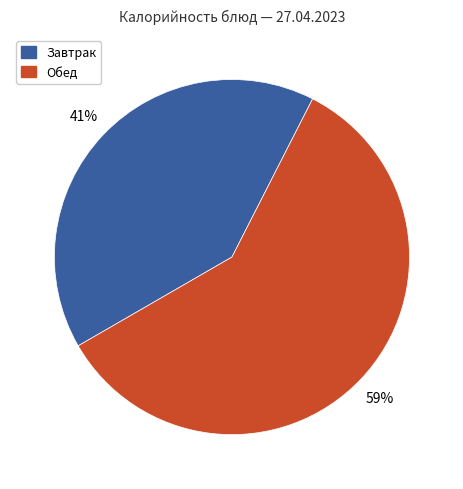

Does any single category account for the majority?

Yes